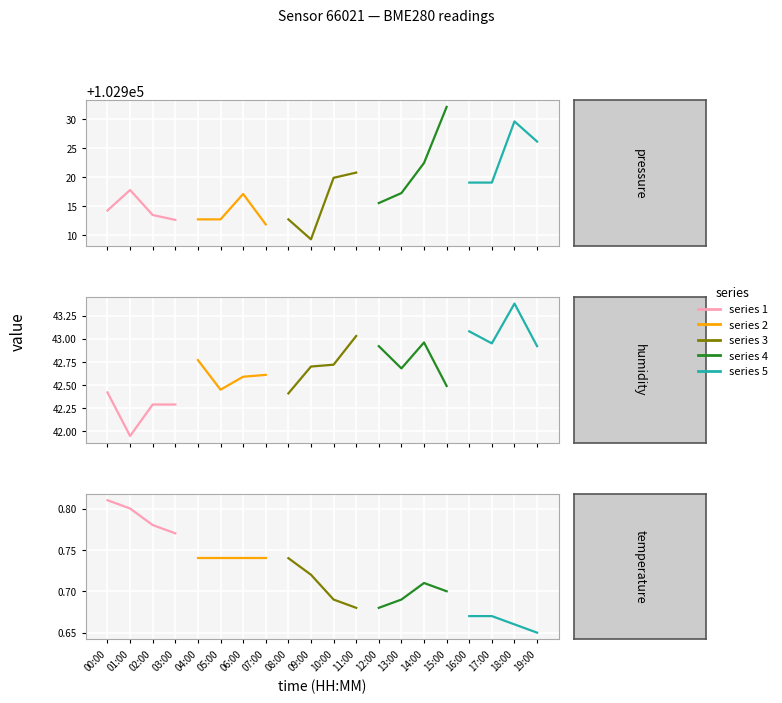

True or false: subset_2 has more than 1 points higher than both neighbors.

False